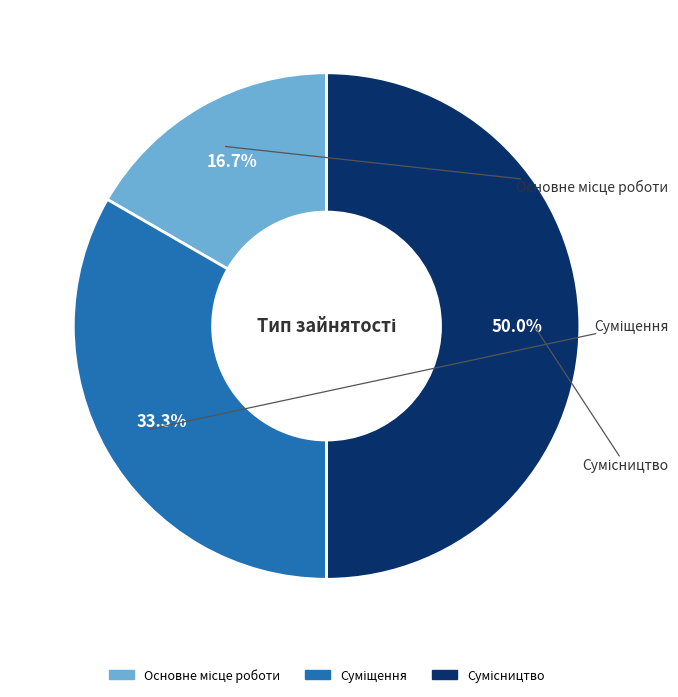

How many segments does this pie chart have?

3